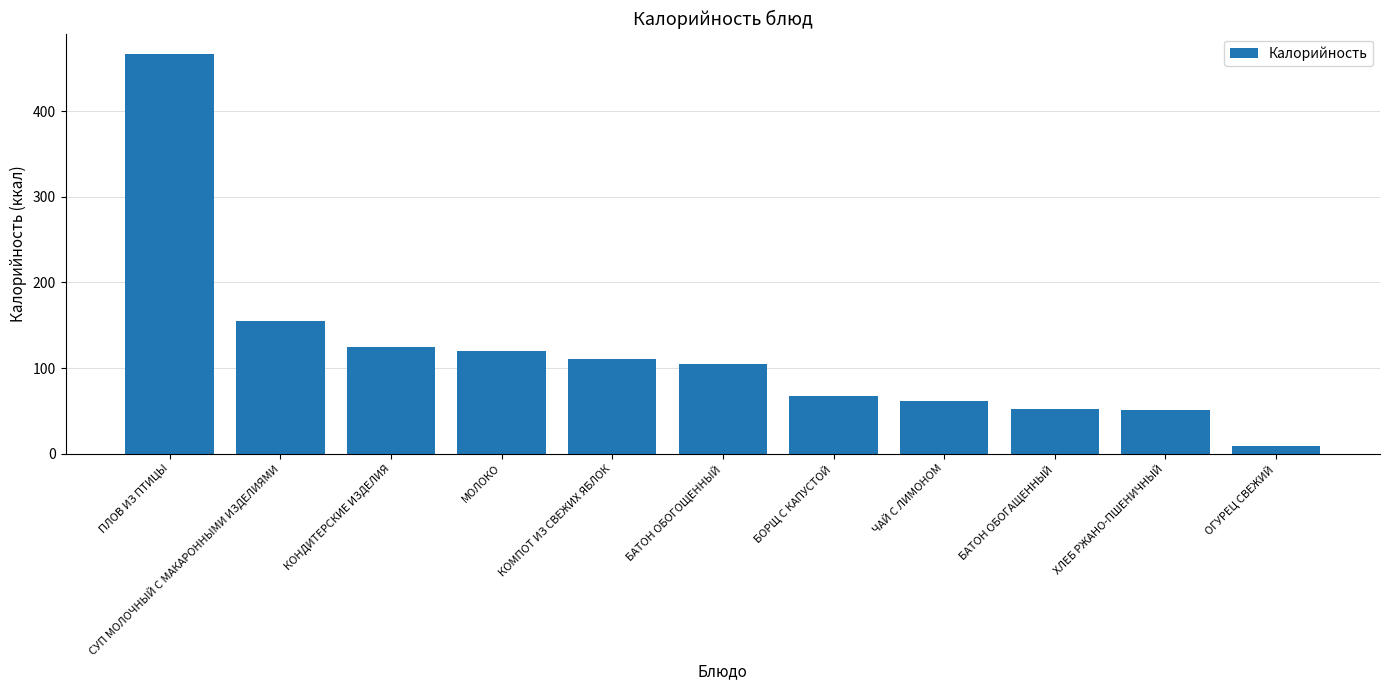

Approximately how many times larger is the value at КОНДИТЕРСКИЕ ИЗДЕЛИЯ compared to ОГУРЕЦ СВЕЖИЙ?

14.9